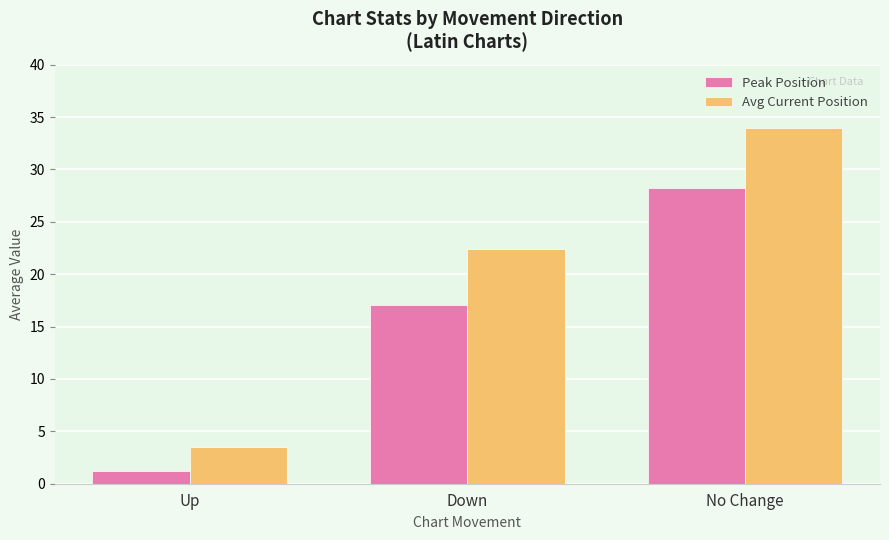

What is the total value across all series at Down?

39.5